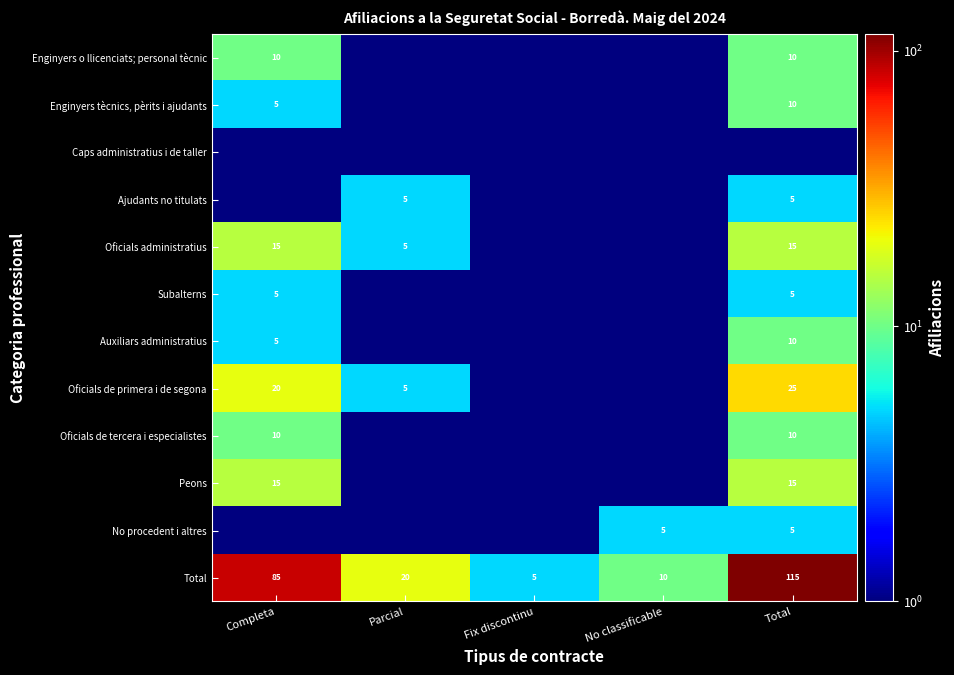

What value does the Total series have at No classificable?

10.0